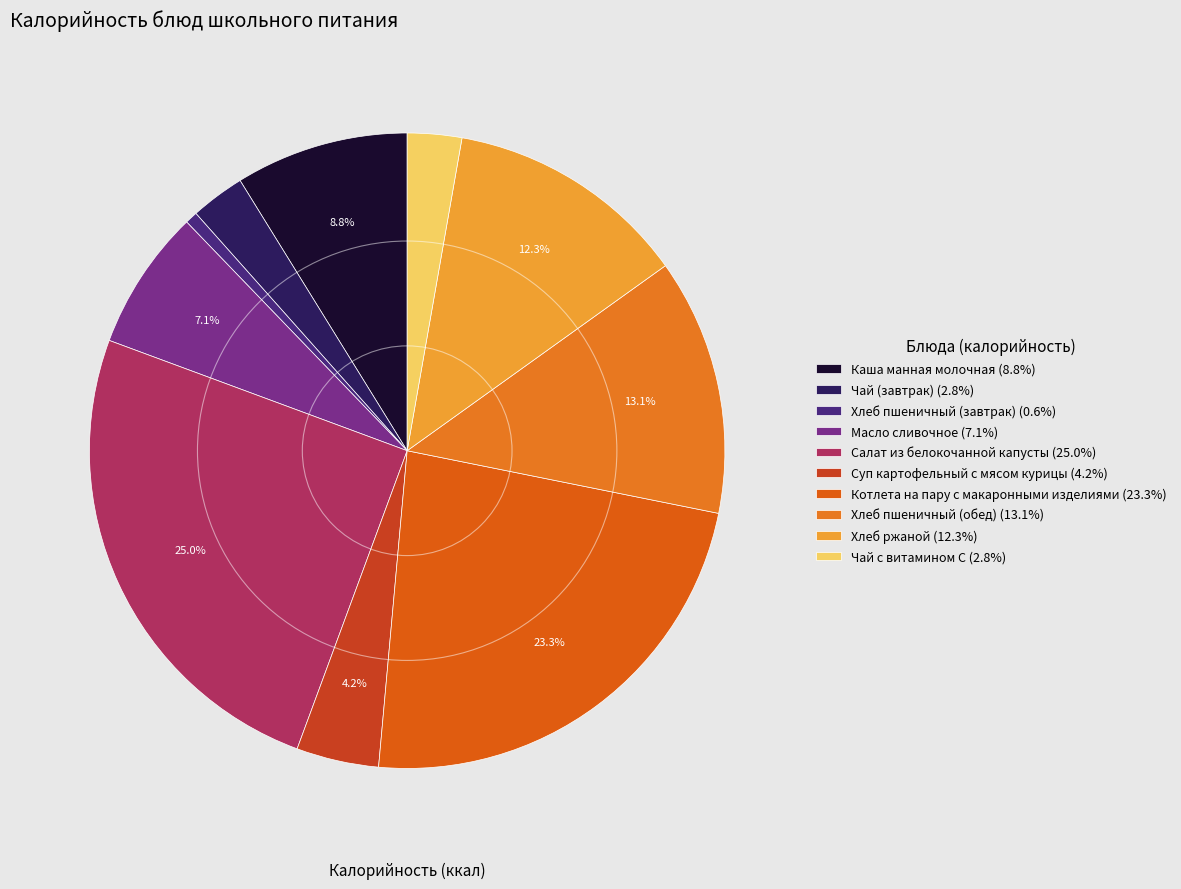

Which category has the biggest portion of the pie?

Салат из белокочанной капусты